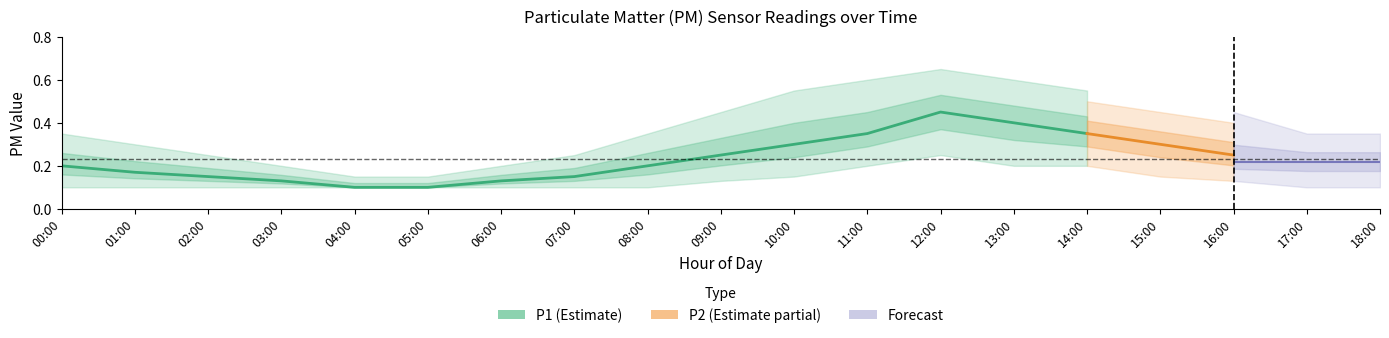

Which has a higher value, 00:00 or 01:00?

00:00